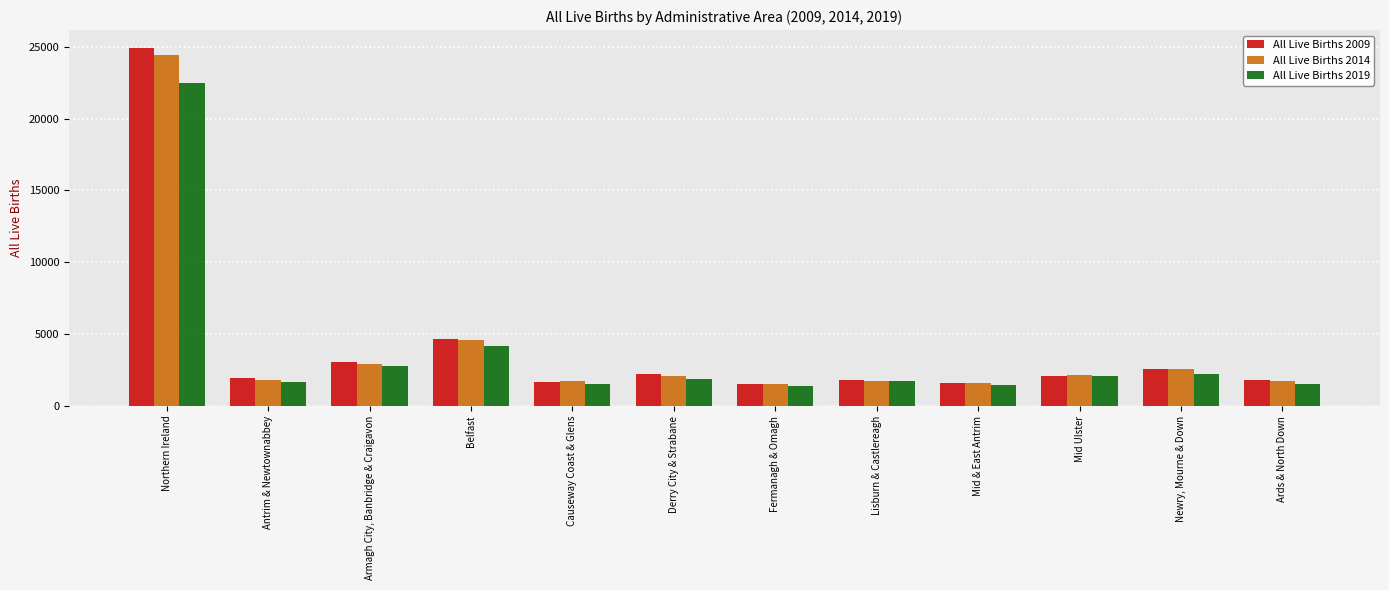

What is the spread (max minus min) of values at Antrim & Newtownabbey?

252